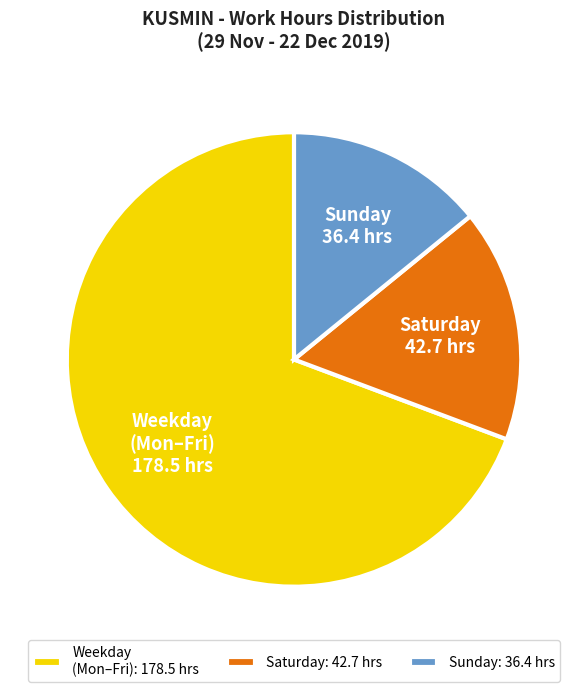

Is it true that Weekday (Mon–Fri) is 60% of the pie?

False